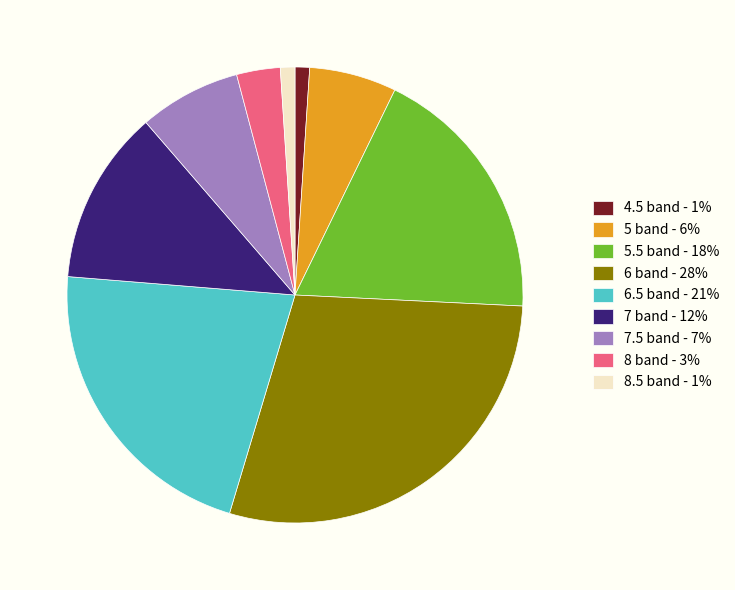

Is the sum of 5.5 band - 18% and 8 band - 3% greater than half?

No